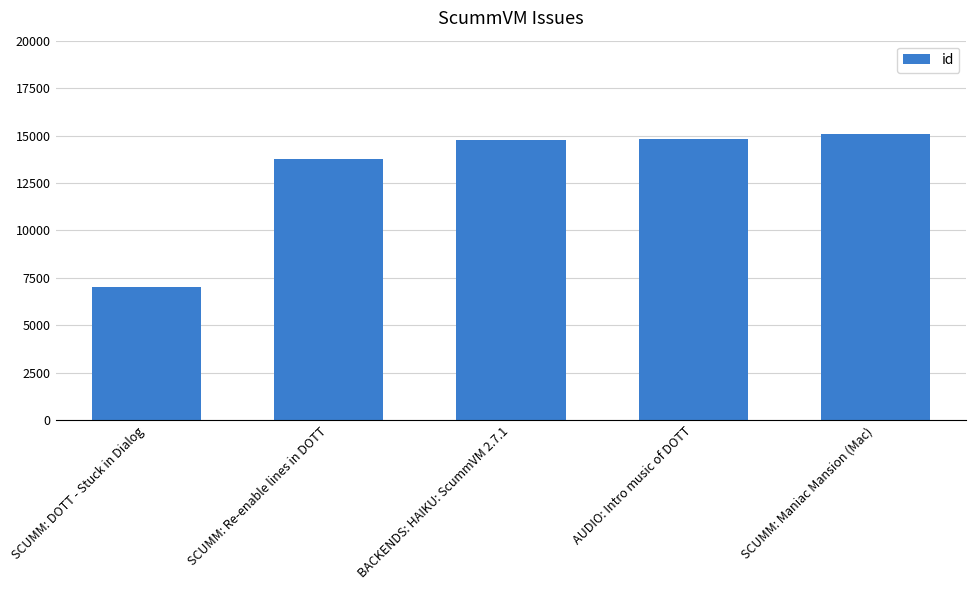

What is the average value?

13071